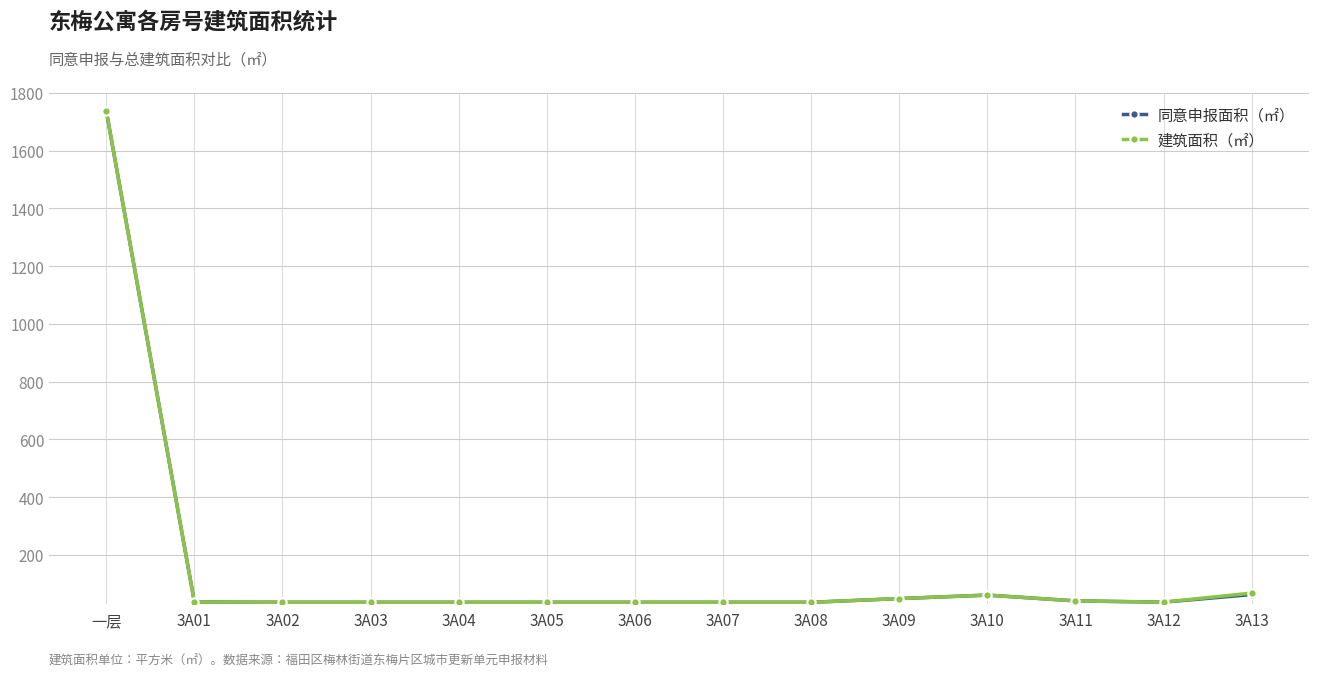

At which label does 建筑面积（㎡） reach its peak?

一层